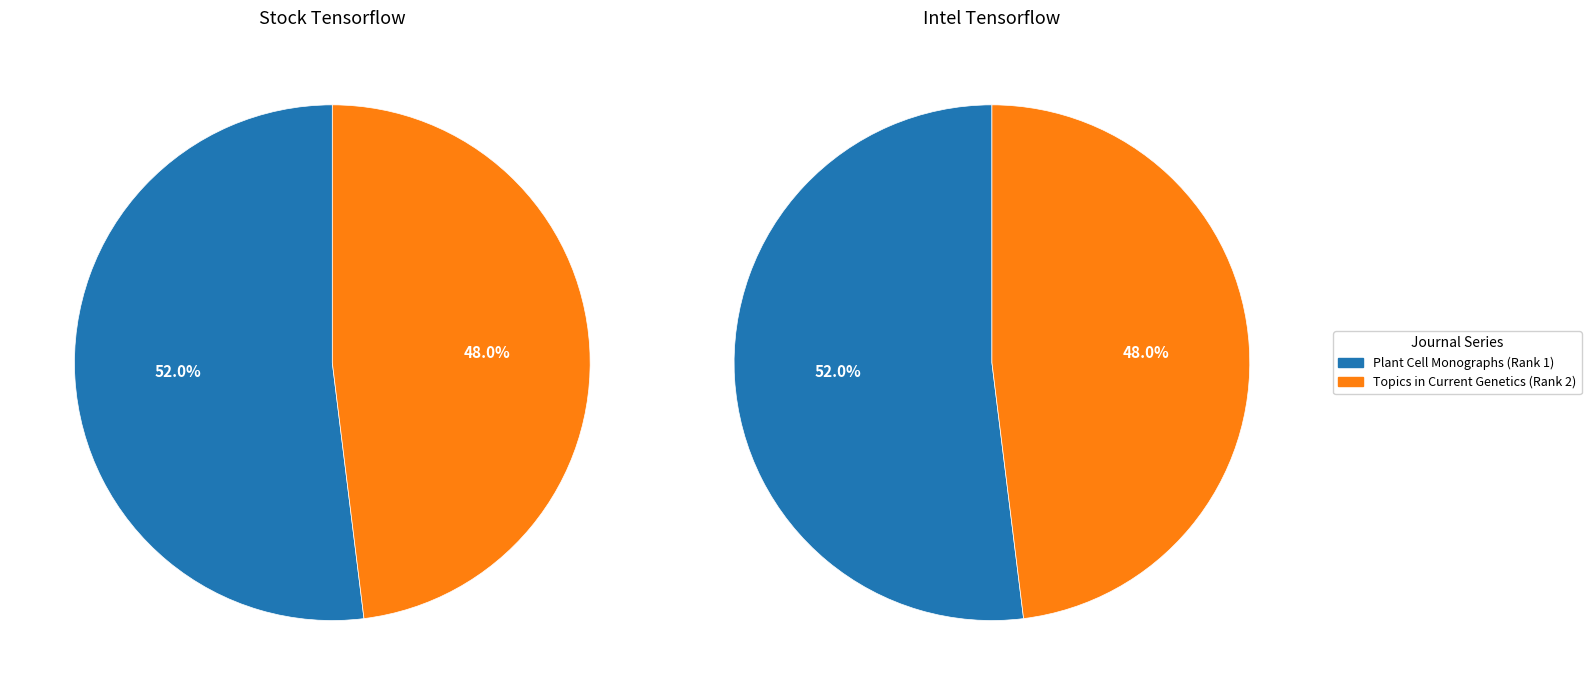

What is the smallest slice in the pie chart?

Topics in Current Genetics (Rank 2)